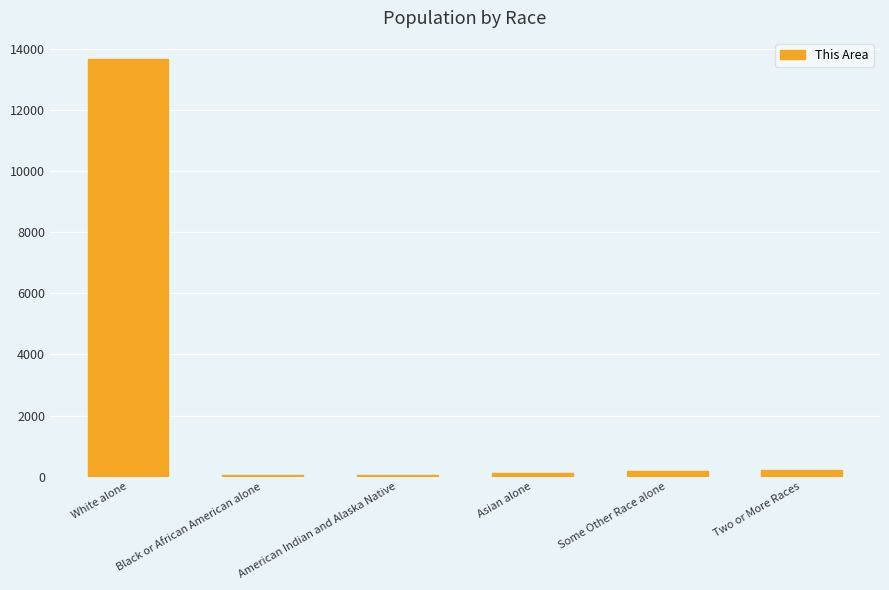

Where does the data first go above 177?

White alone